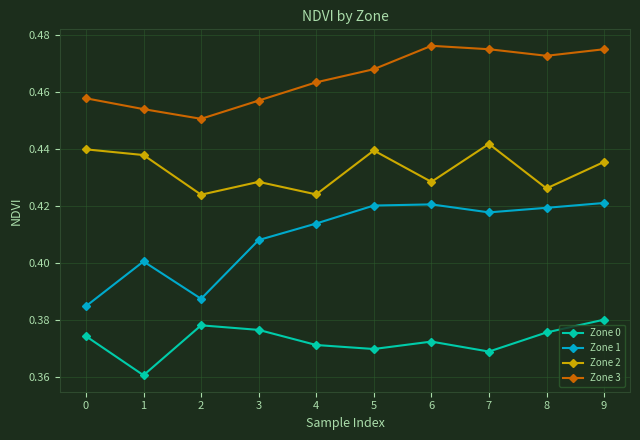

Rank the series at 0 from highest to lowest value.

Zone 3, Zone 2, Zone 1, Zone 0